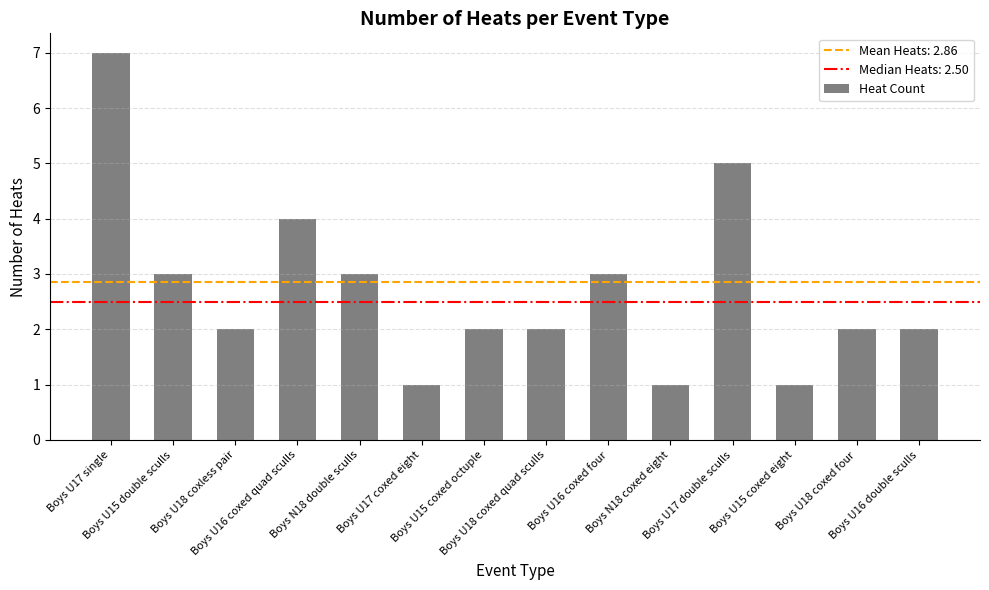

What is the ratio of the value at Boys U16 coxed four to the value at Boys U17 coxed eight?

3.0